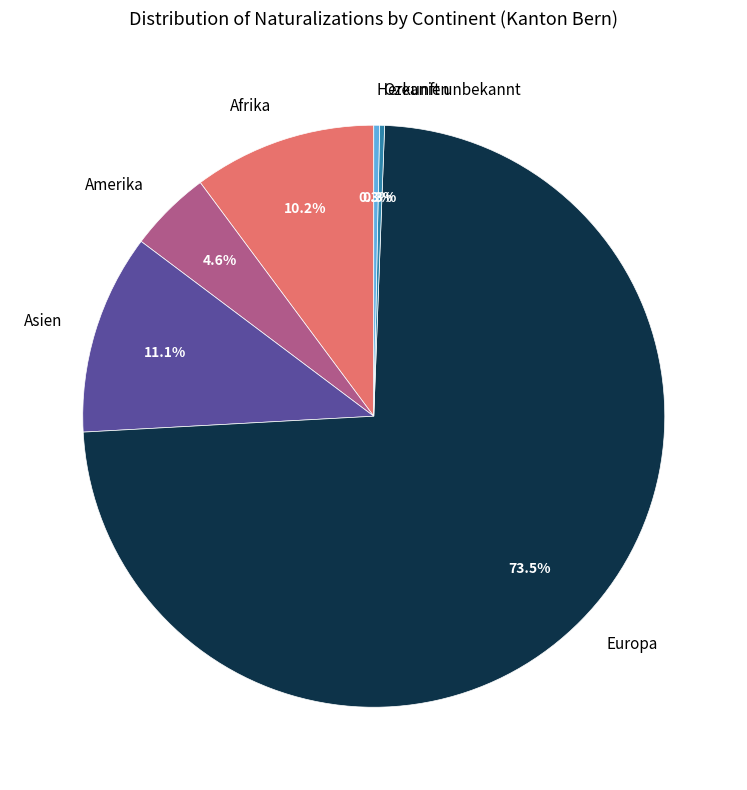

To the nearest percent, what is the difference between the largest and smallest slice percentages?

73%